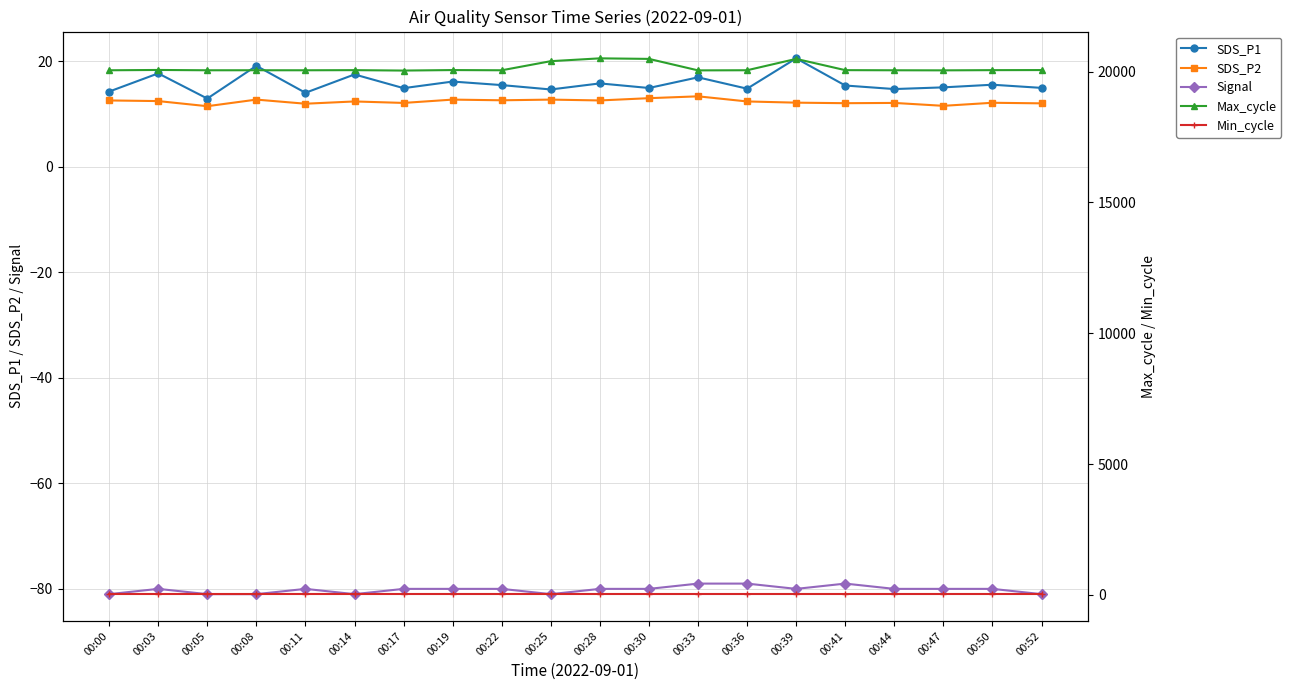

List the series in order of their peak value, lowest first.

Signal, SDS_P2, SDS_P1, Min_cycle, Max_cycle